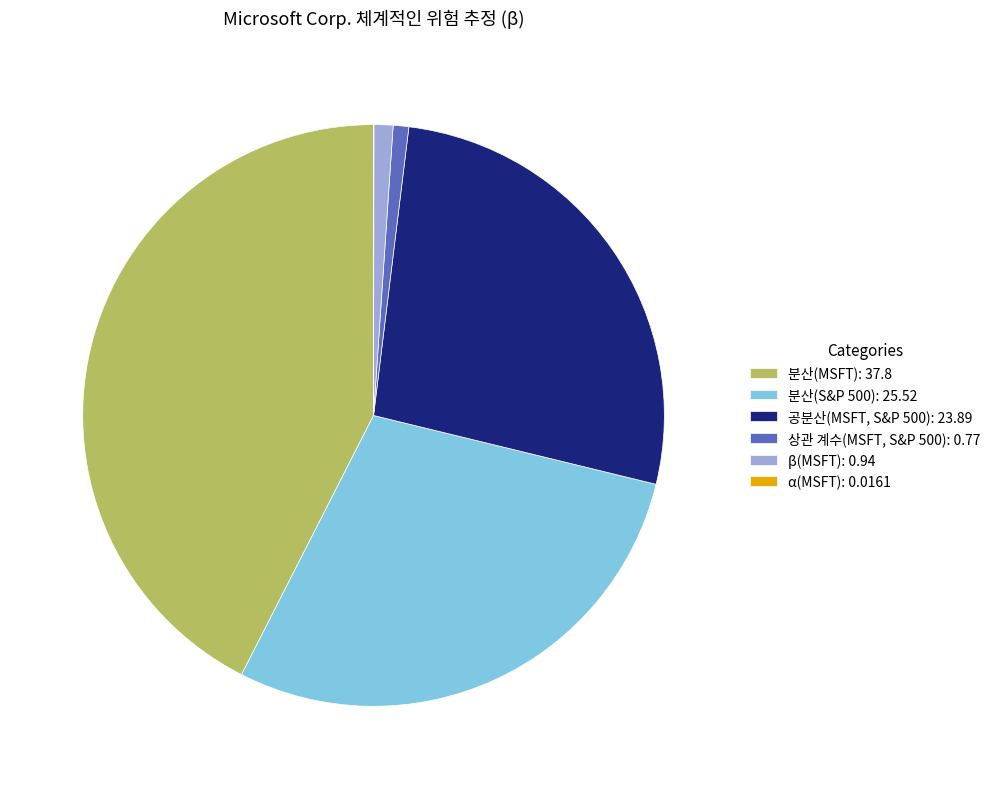

Which slice is the largest?

분산(MSFT): 37.8